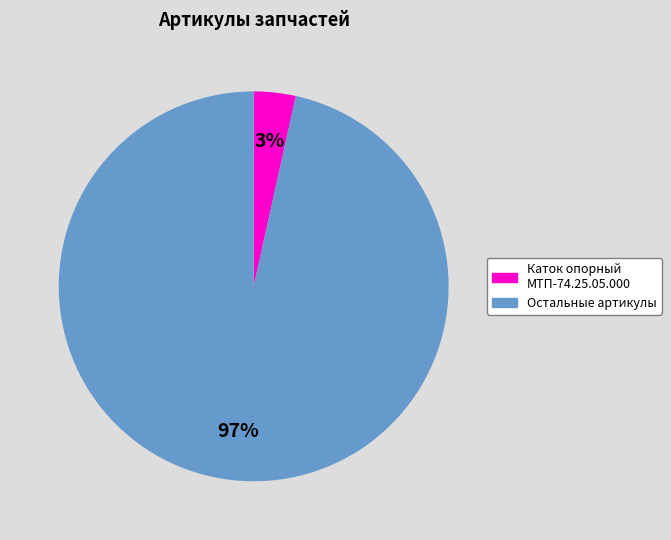

To the nearest percent, what is the average slice percentage?

50%